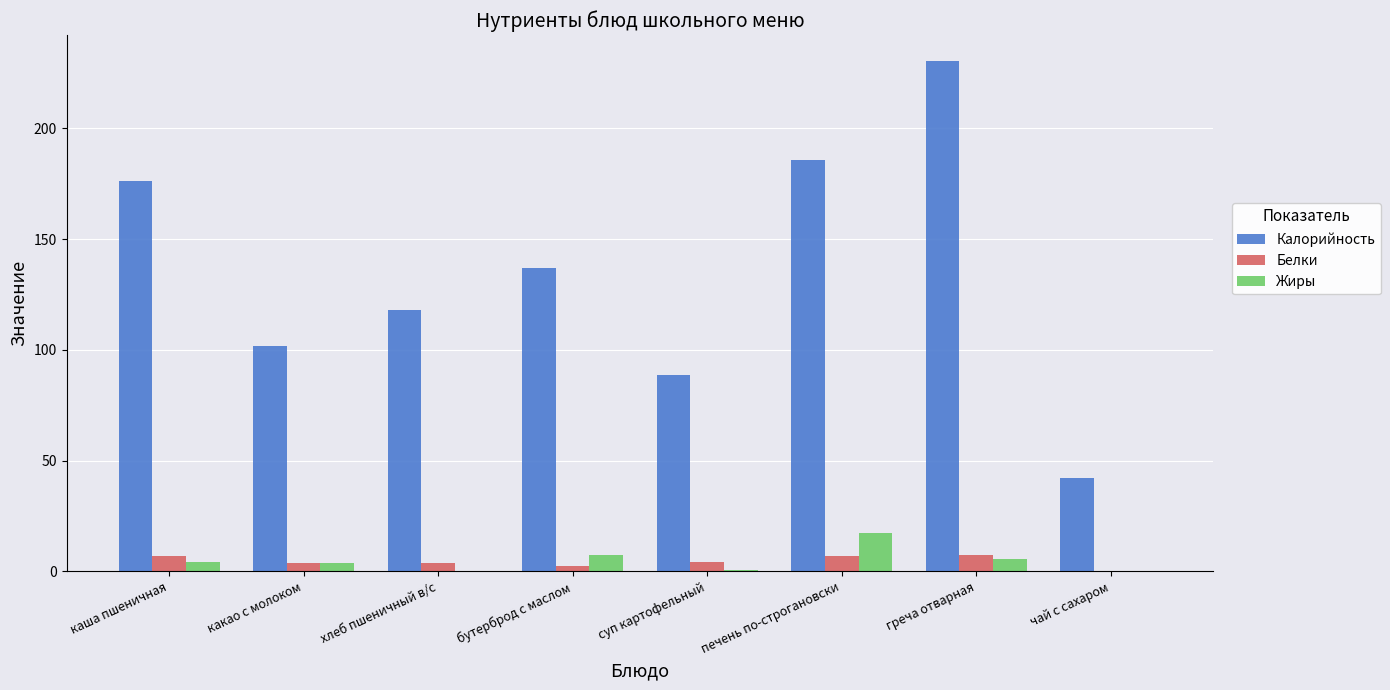

The value of Калорийность at печень по-строгановски is 244.9. True or false?

False